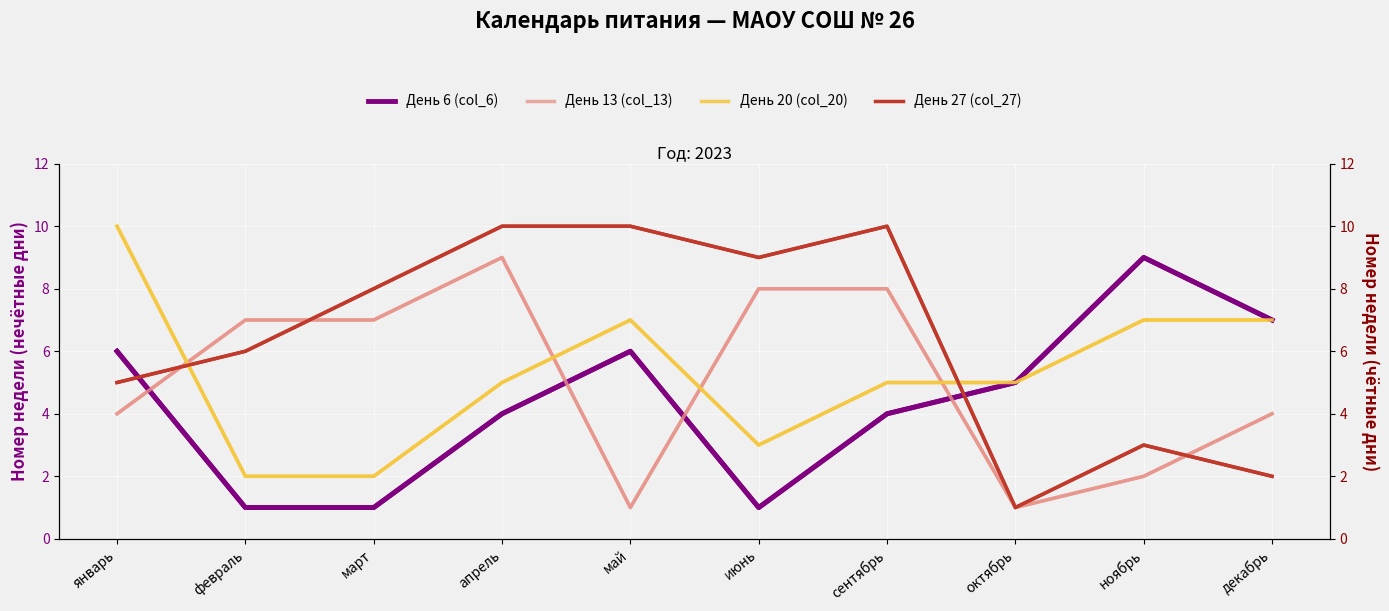

At октябрь, list the series in order from largest to smallest.

День 6 (col_6), День 20 (col_20), День 13 (col_13), День 27 (col_27)